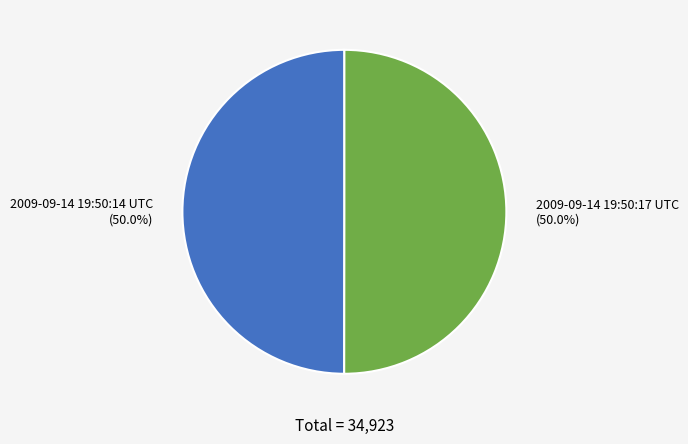

What is the ratio of the value at 2009-09-14 19:50:14 UTC (50.0%) to the value at 2009-09-14 19:50:17 UTC (50.0%)?

1.0